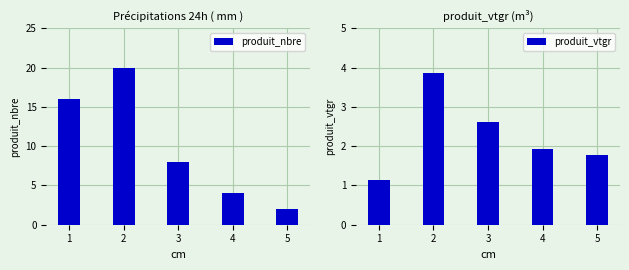

What is the minimum value shown in the chart?

1.1